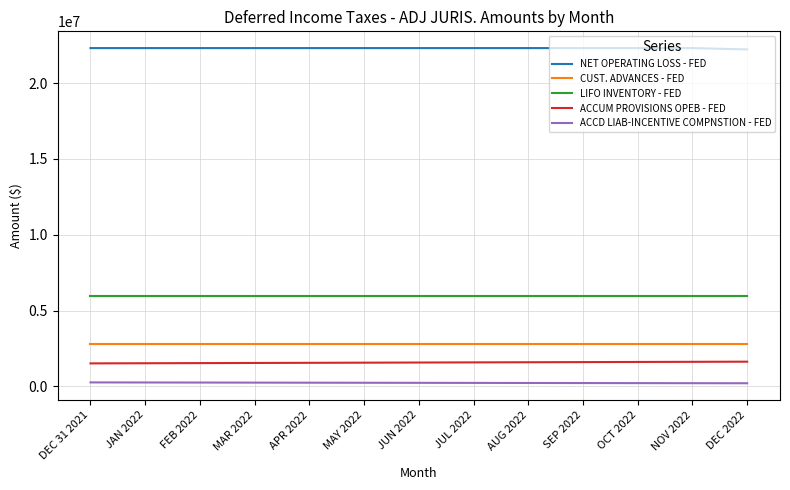

What is the sum of the NET OPERATING LOSS - FED values at AUG 2022 and MAY 2022?

44611070.6